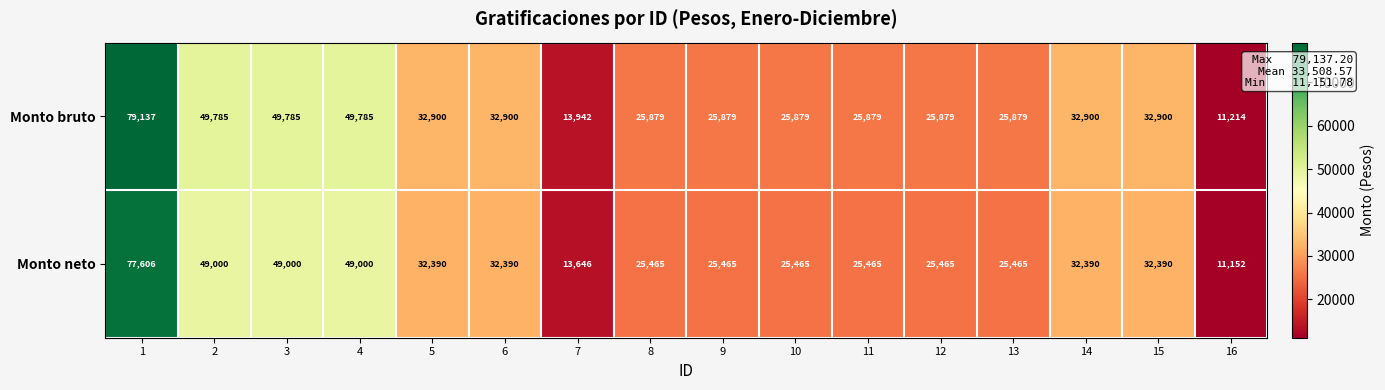

What is the greatest value displayed?

79137